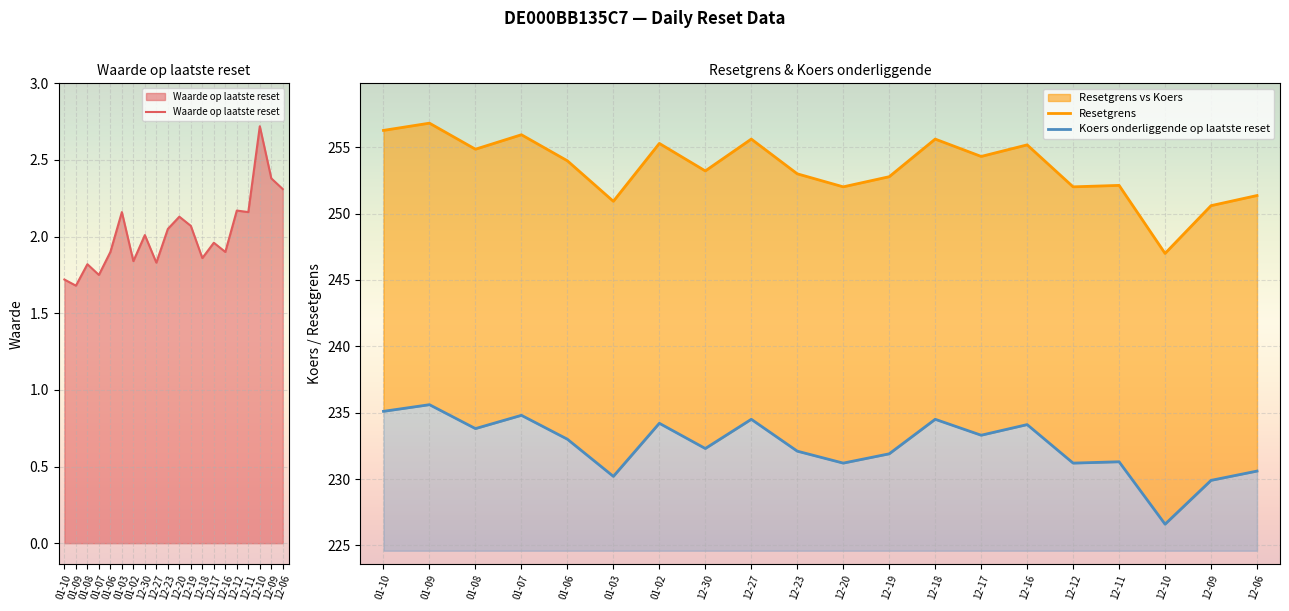

How many data points in Resetgrens are above 253?

11